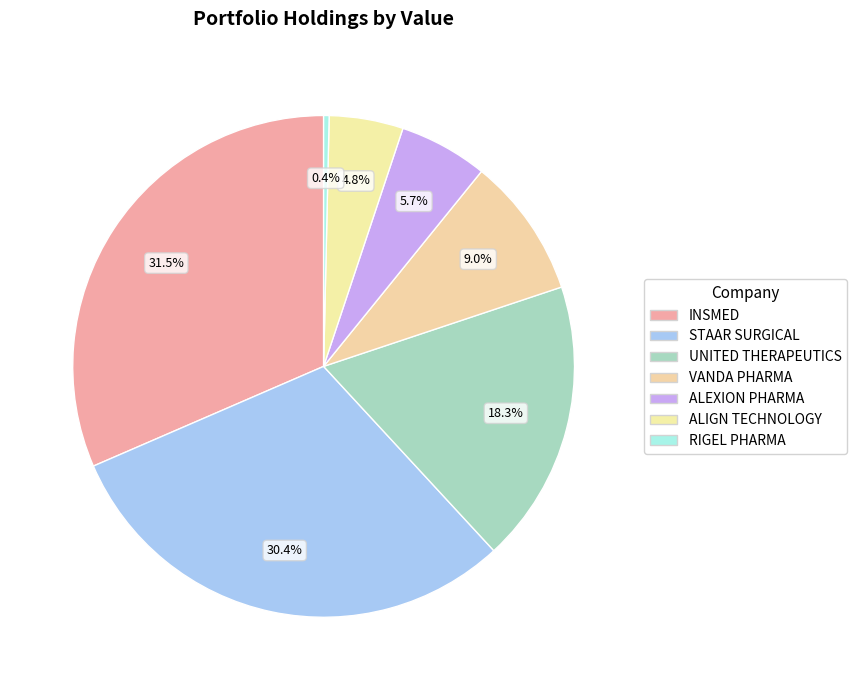

Which category has the smallest portion of the pie?

RIGEL PHARMACEUTICALS INC